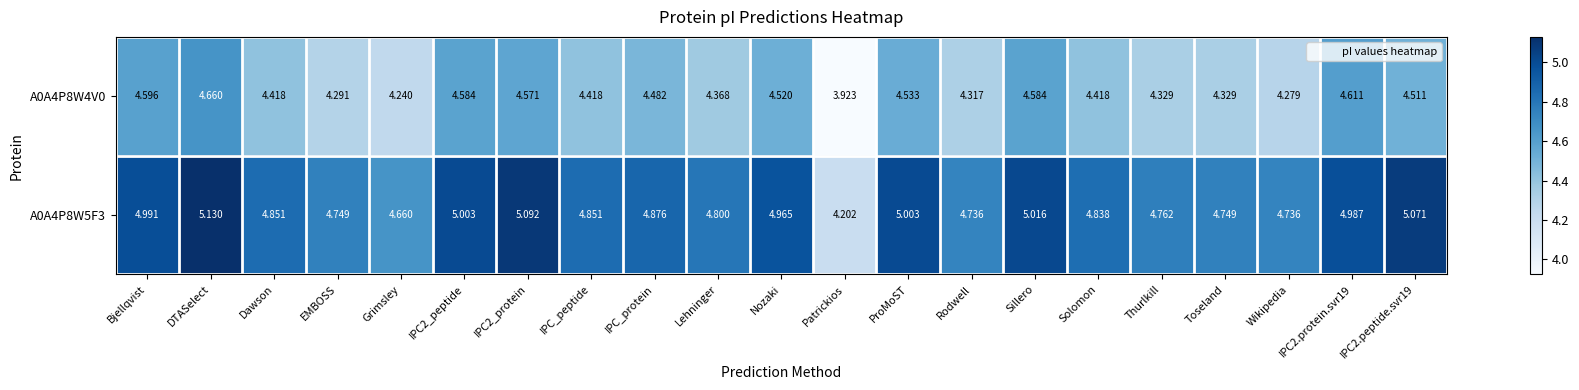

Between Dawson and IPC_protein, which series saw the biggest shift?

A0A4P8W4V0